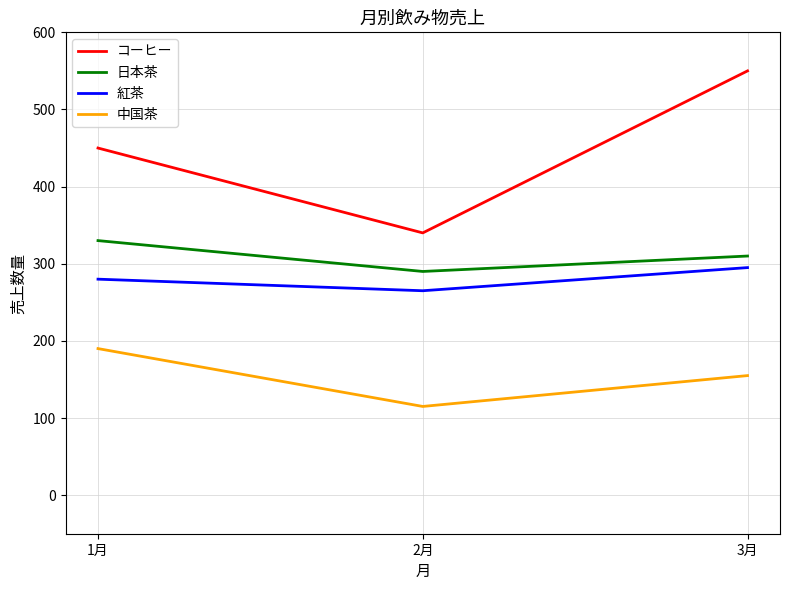

The 紅茶 series shows 280 at 1月. True or false?

True